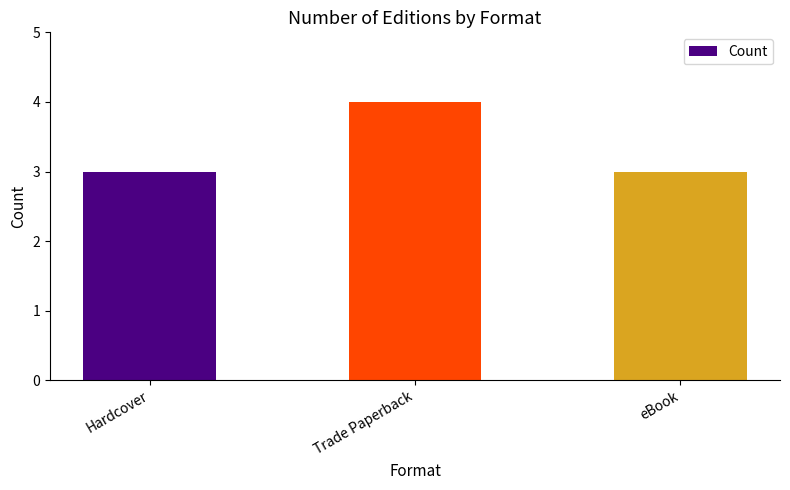

Between eBook and Trade Paperback, which is larger?

Trade Paperback